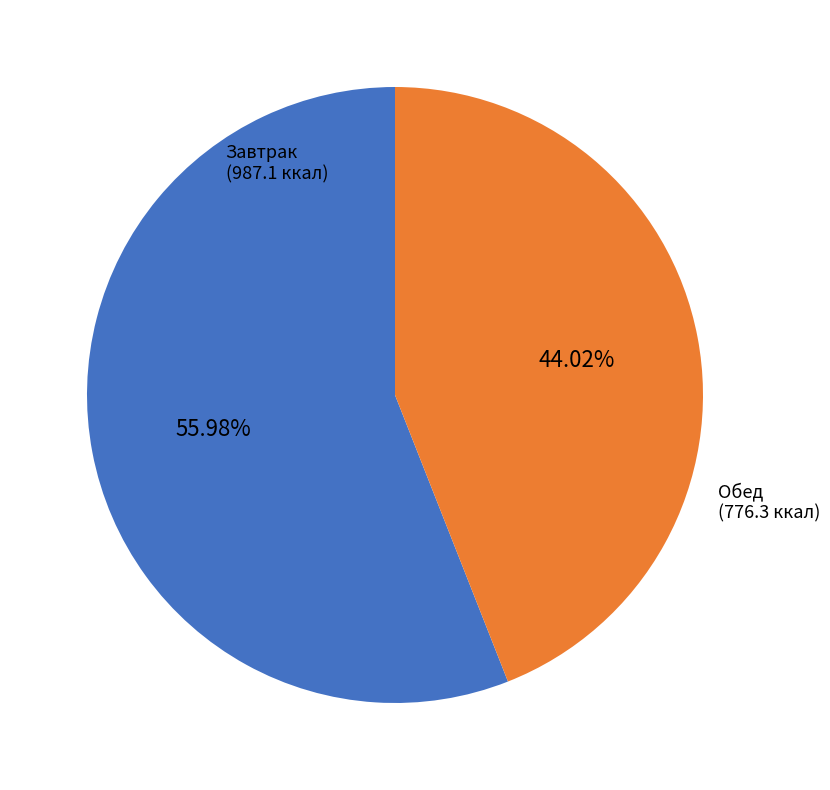

Is there any slice that represents more than half of the pie?

Yes